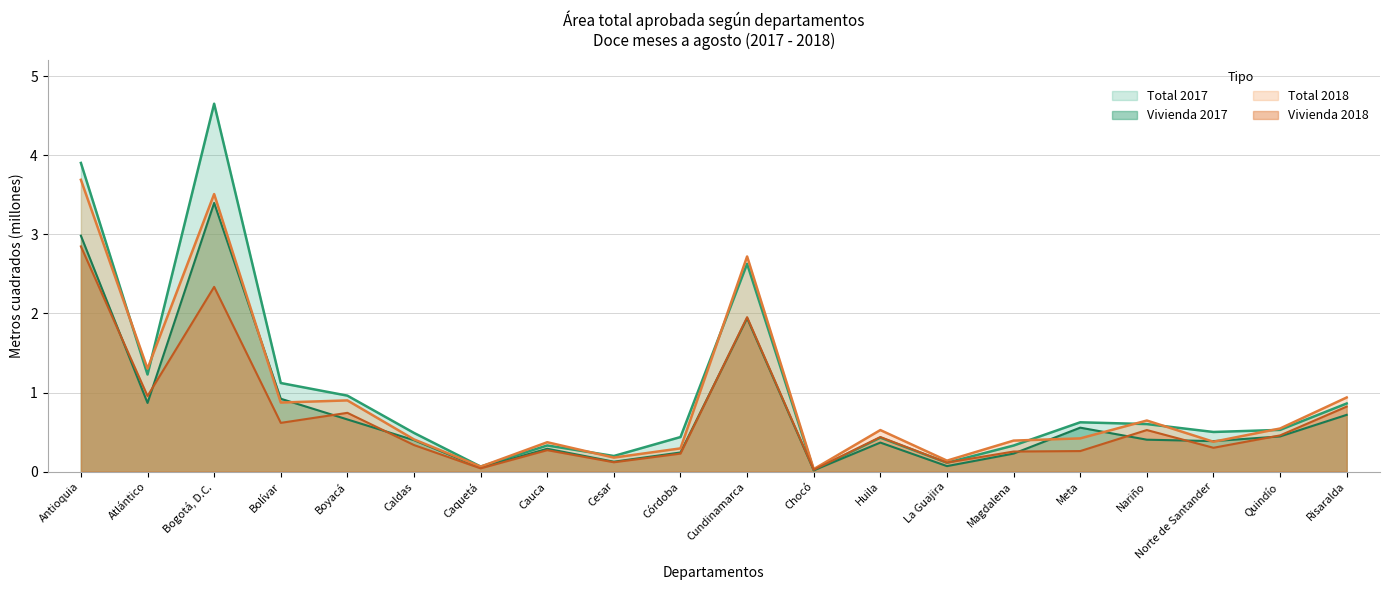

True or false: Vivienda 2018 has more than 2 points higher than both neighbors.

True